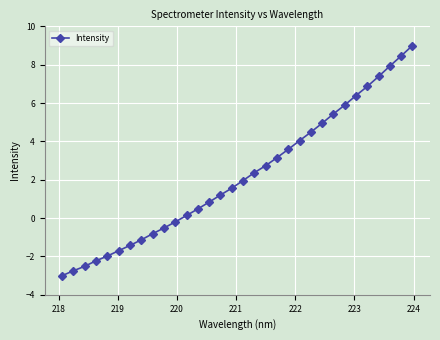

What is the sum of all values?

70.6